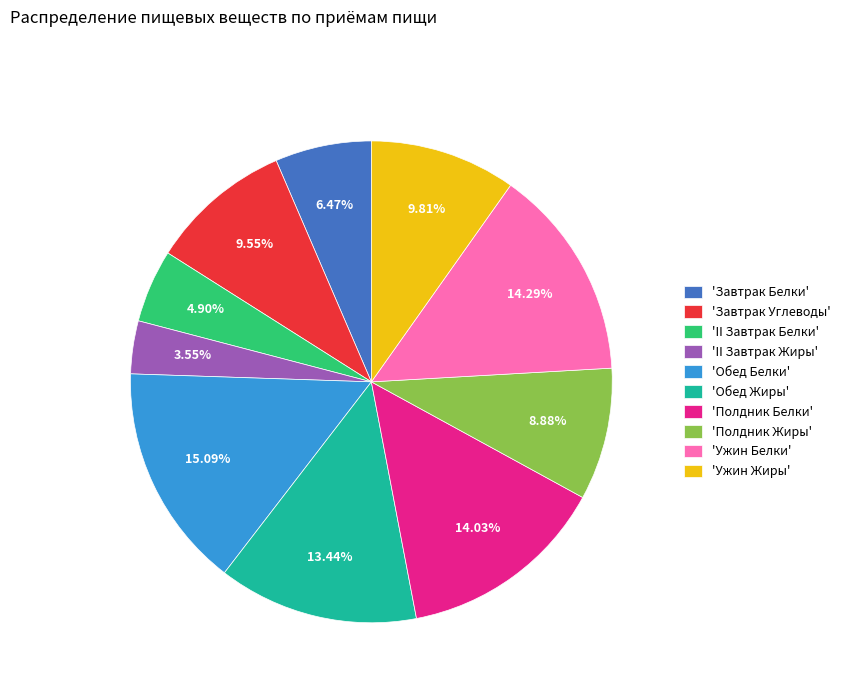

What is the ratio of the value at 'Завтрак Белки' to the value at 'Полдник Жиры'?

0.7